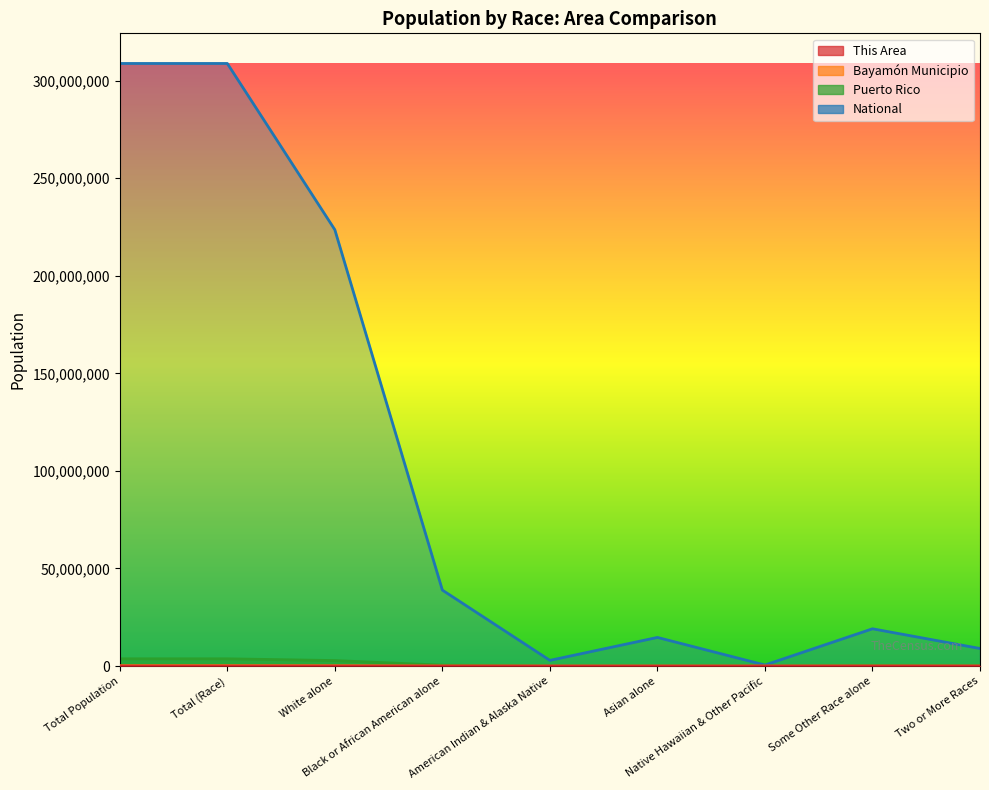

At which category does Bayamón Municipio reach its first local peak?

Some Other Race alone